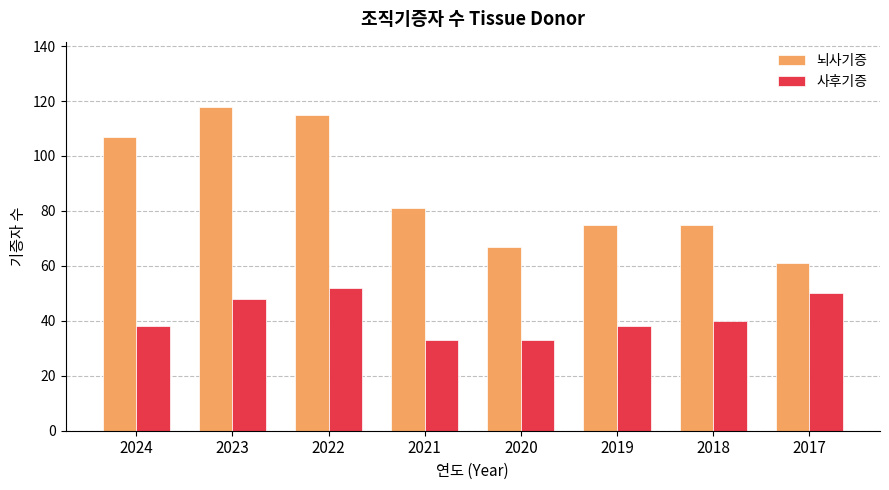

What is the difference between the maximum and second lowest values in the 사후기증 series?

19